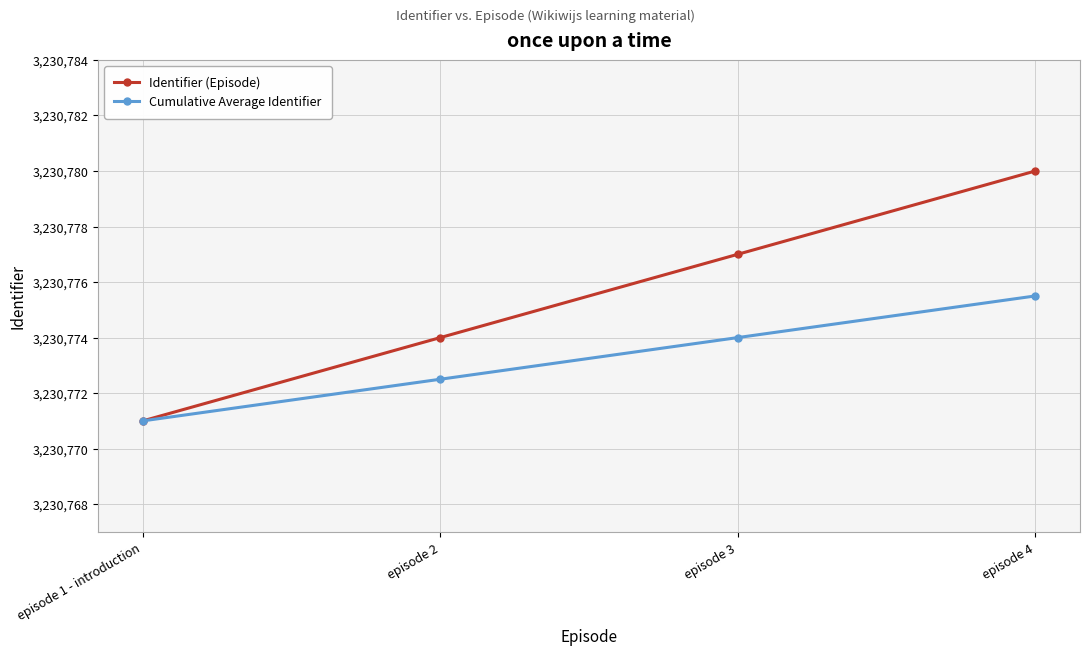

Rank the series at episode 4 from lowest to highest value.

Cumulative Average Identifier, Identifier (Episode)